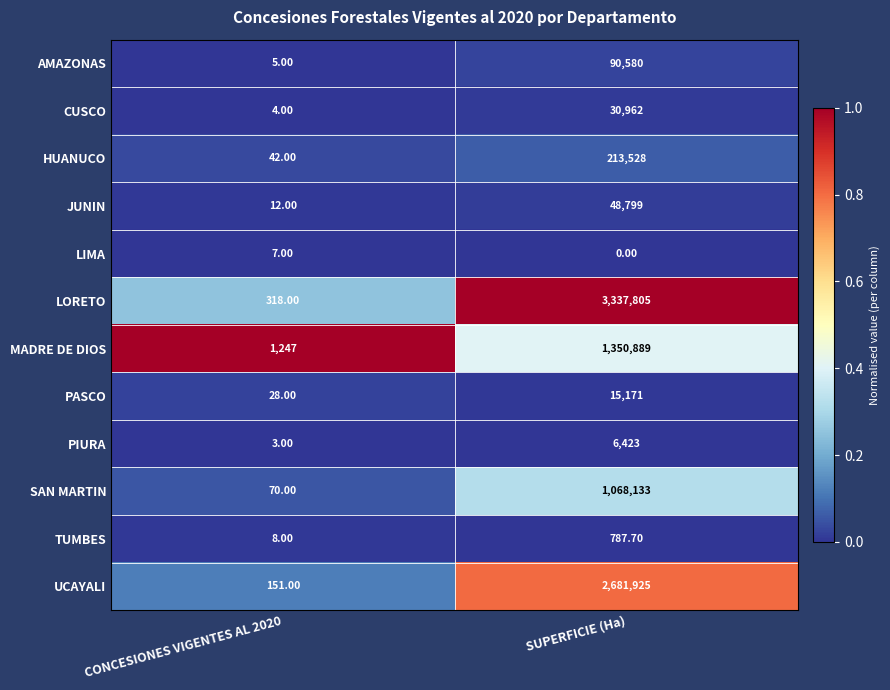

What is the total value across all series at SUPERFICIE (Ha)?

8845002.7